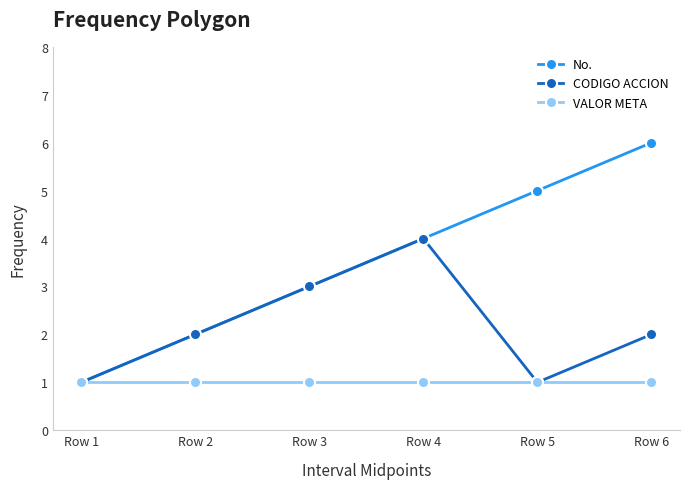

How many lines are shown in the chart?

3